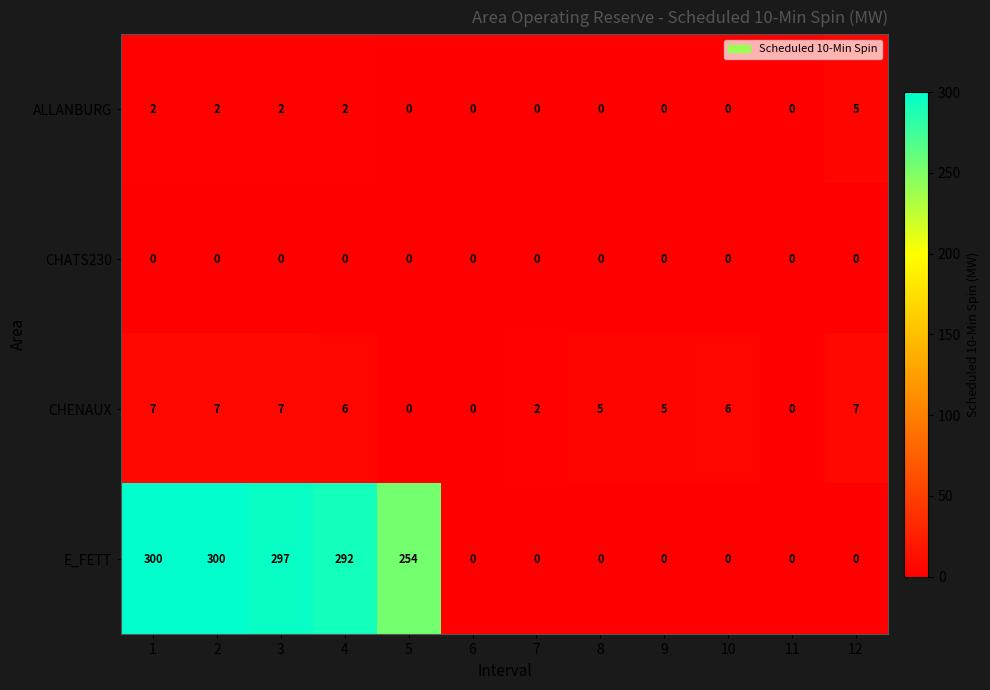

At how many categories does at least one series exceed 112?

5